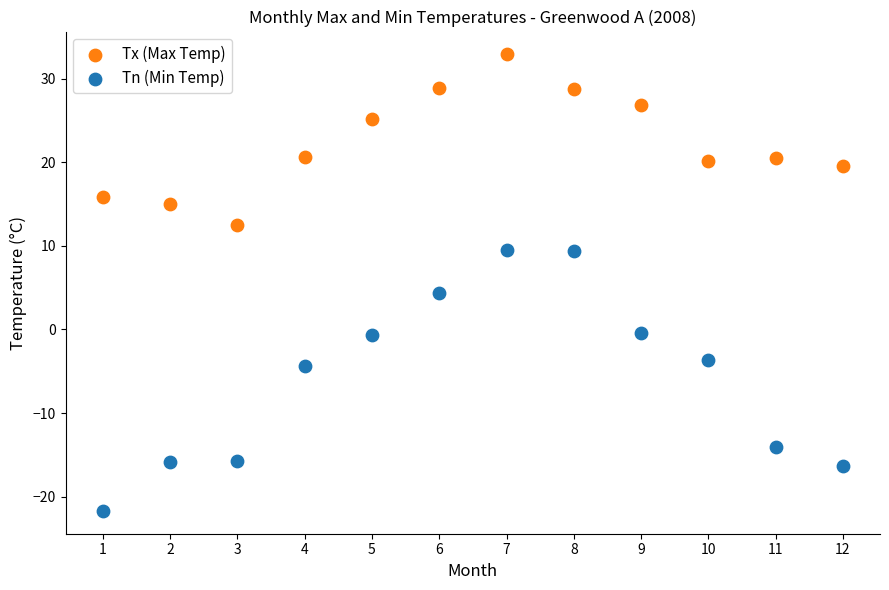

In the Tn (Min Temp) series, what Y value is closest to -6?

-4.4